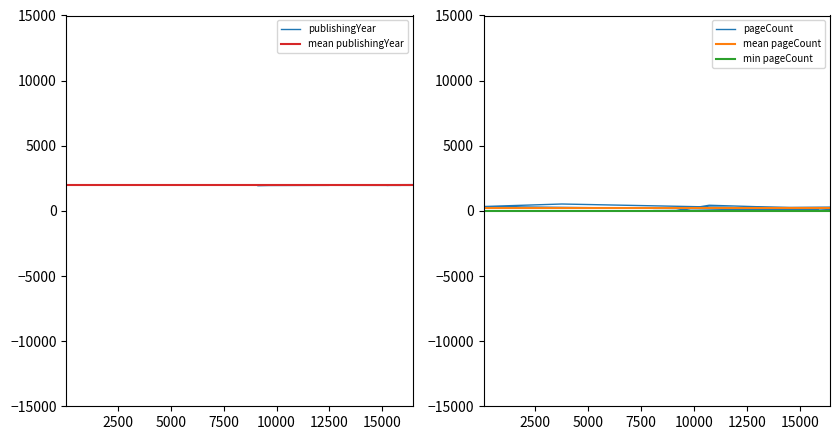

Reading left to right, transcribe all the data shown in this chart.

publishingYear: 8105=1992	16422=2013	15188=1957	61=1993	3752=1993	10713=1993	15882=1962	15207=1960	16316=1960	16421=2013	10712=1993	9094=1948	12466=1959
pageCount: 8105=192	16422=288	15188=70	61=336	3752=528	10713=304	15882=44	15207=28	16316=56	16421=152	10712=432	9094=0	12466=48